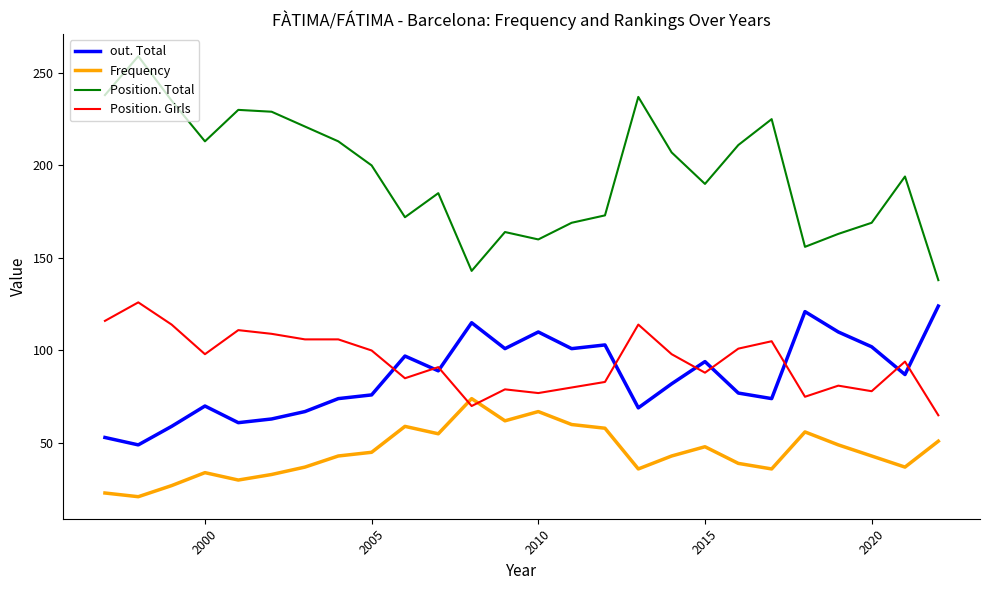

True or false: out. Total and Position. Total intersect in this chart.

False